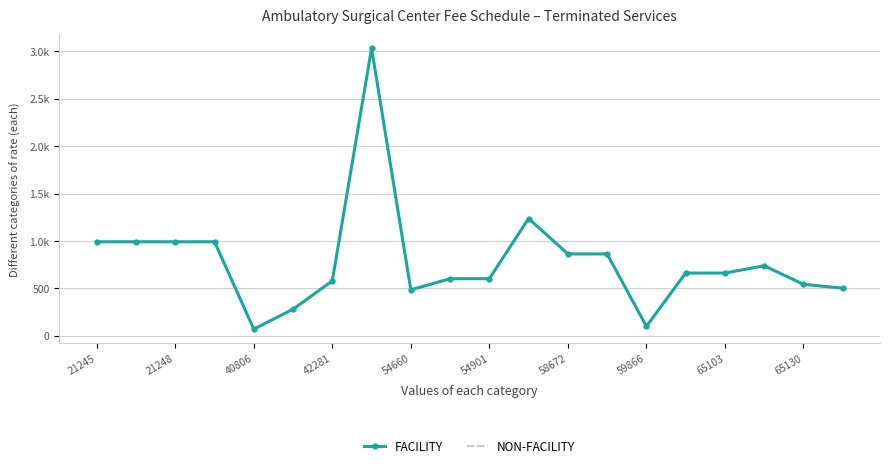

Reading left to right, transcribe all the data shown in this chart.

FACILITY: 990.8	990.8	990.8	990.8	69.3	279.4	577.9	3033.5	483.5	601.5	601.5	1236.4	862.6	862.6	97.6	660.8	660.8	737.7	542.1	501.0
NON-FACILITY: 990.8	990.8	990.8	990.8	69.3	279.4	577.9	3033.5	483.5	601.5	601.5	1236.4	862.6	862.6	97.6	660.8	660.8	737.7	542.1	501.0